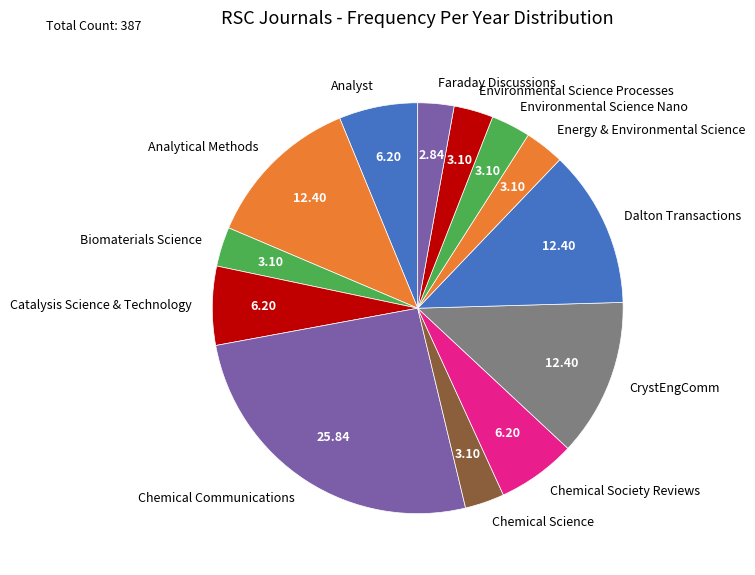

Is there a majority slice in this chart?

No